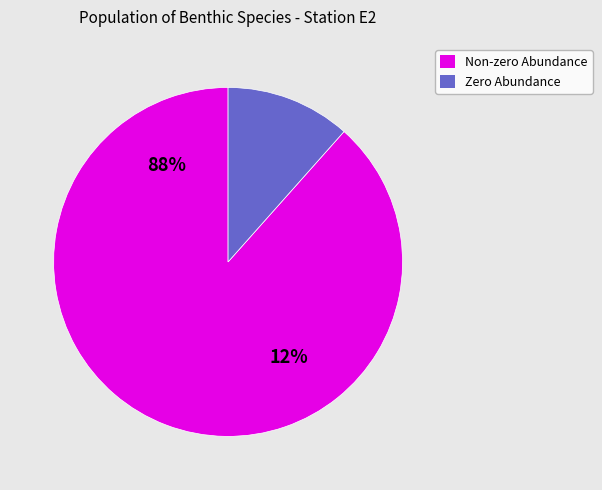

Is CHAETOZONE SP the majority of the pie?

No